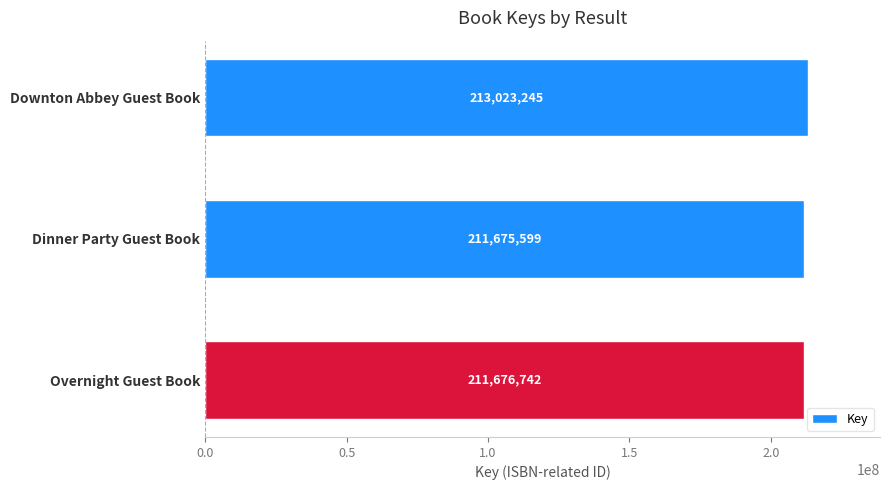

How many bars are there in total?

3